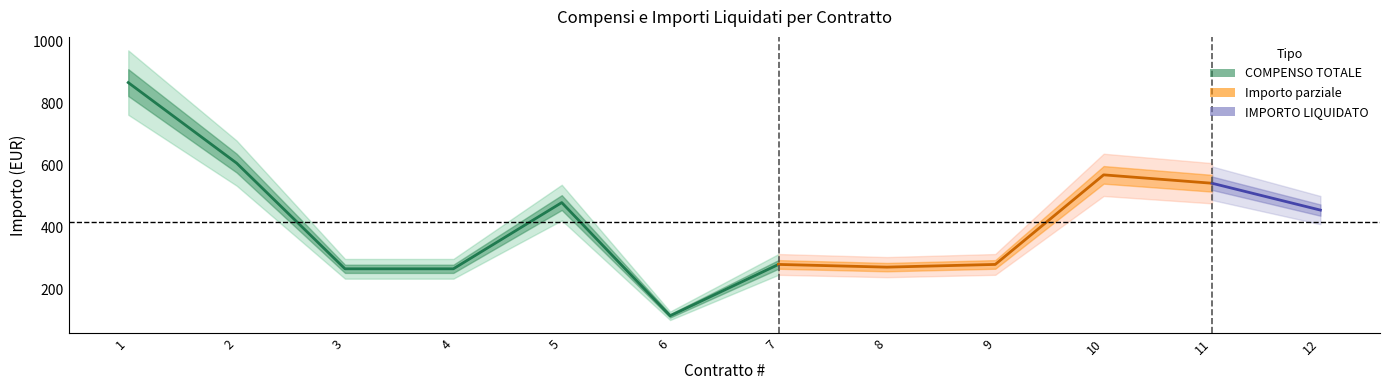

Which series changed the most between 6 and 8?

COMPENSO TOTALE